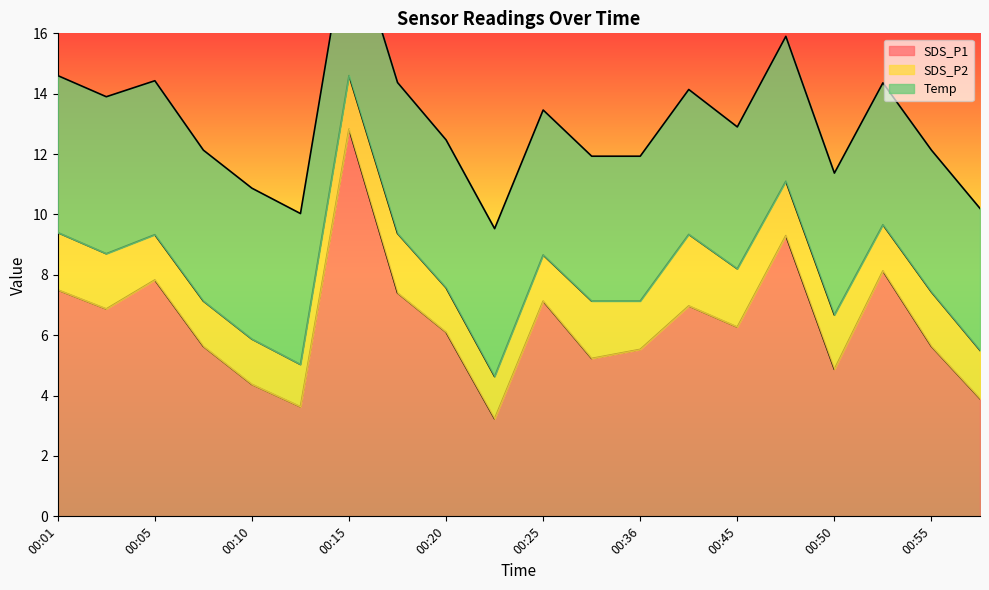

True or false: SDS_P2 and SDS_P1 intersect in this chart.

False